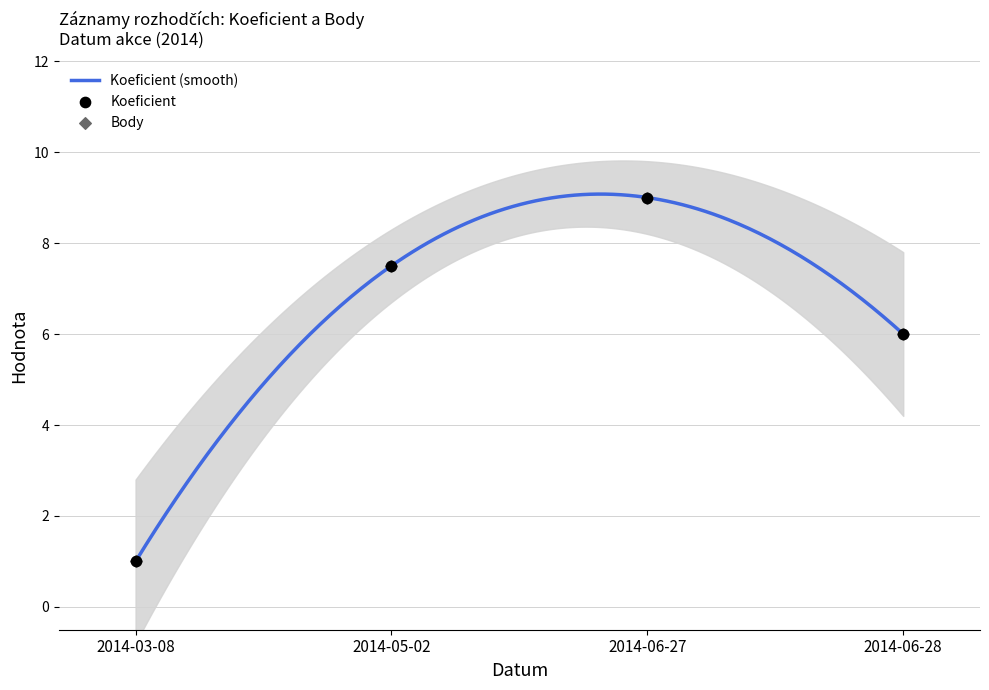

What is the total value across all series at 2014-06-27?

18.0